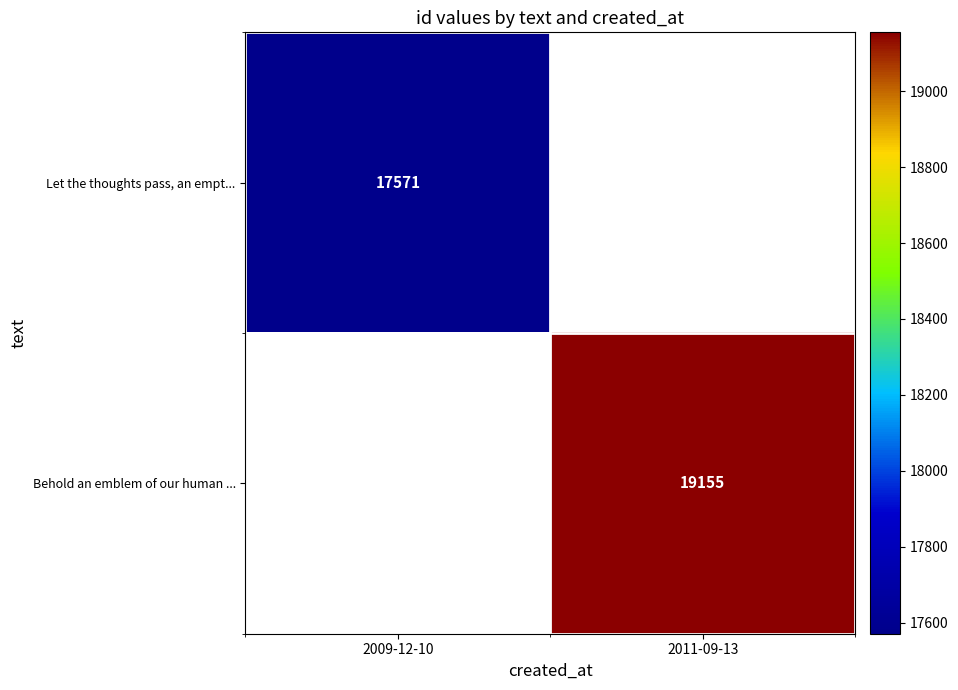

The Behold an emblem of our human ... series shows 28379 at 2011-09-13. True or false?

False